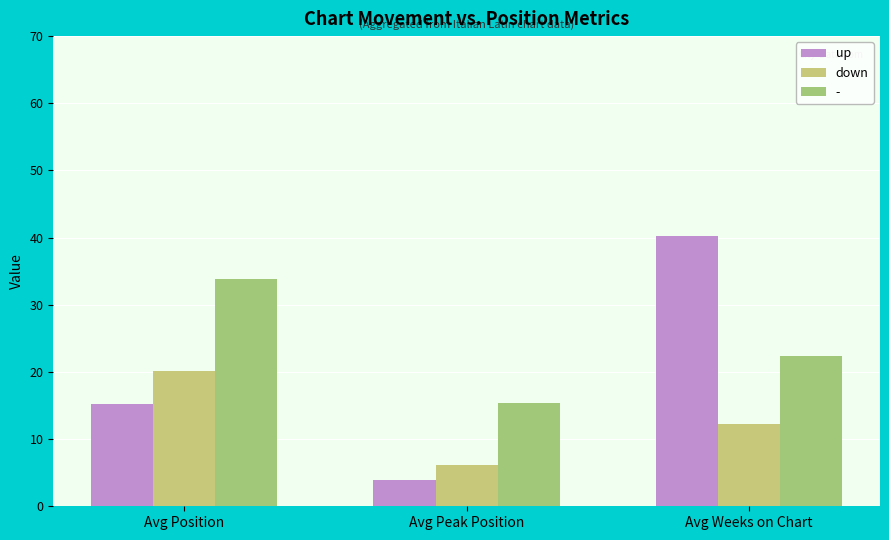

Is it true that up equals 57.2 at Avg Weeks on Chart?

False